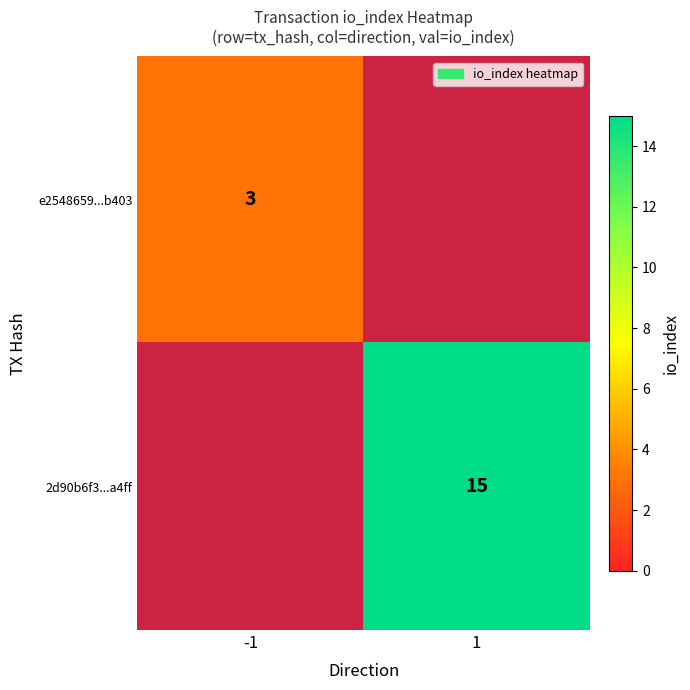

Is the value of 2d90b6f3...a4ff at 1 greater than the value of e2548659...b403 at -1?

Yes